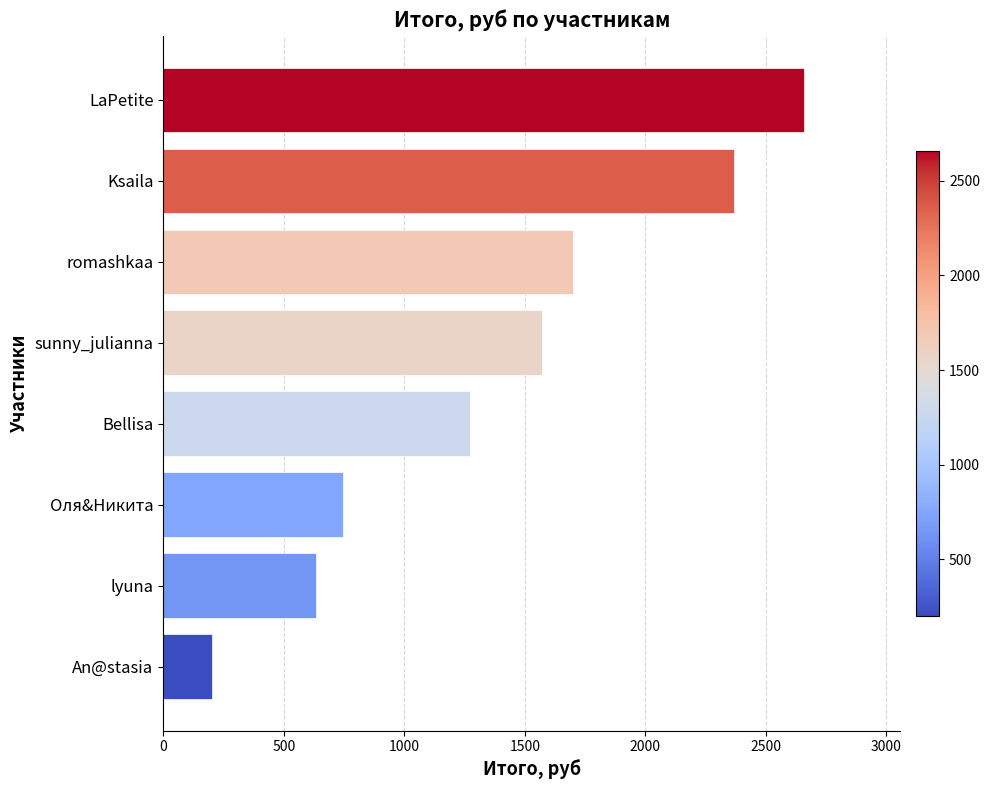

Reading bottom to top, transcribe all the data shown in this chart.

200.2	634.7	745.6	1273.2	1570.5	1698.6	2368.5	2659.5